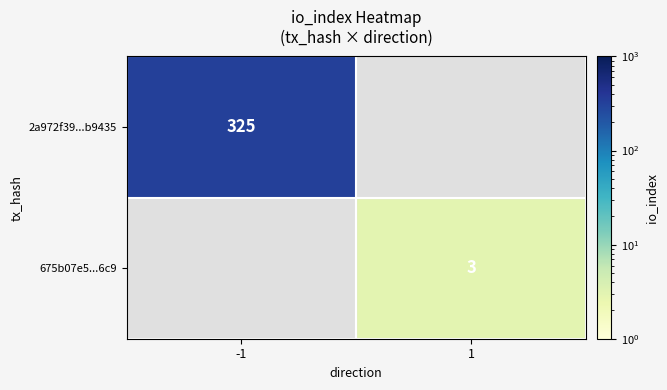

True or false: 675b07e5...6c9 has a value of 2 at 1.

False